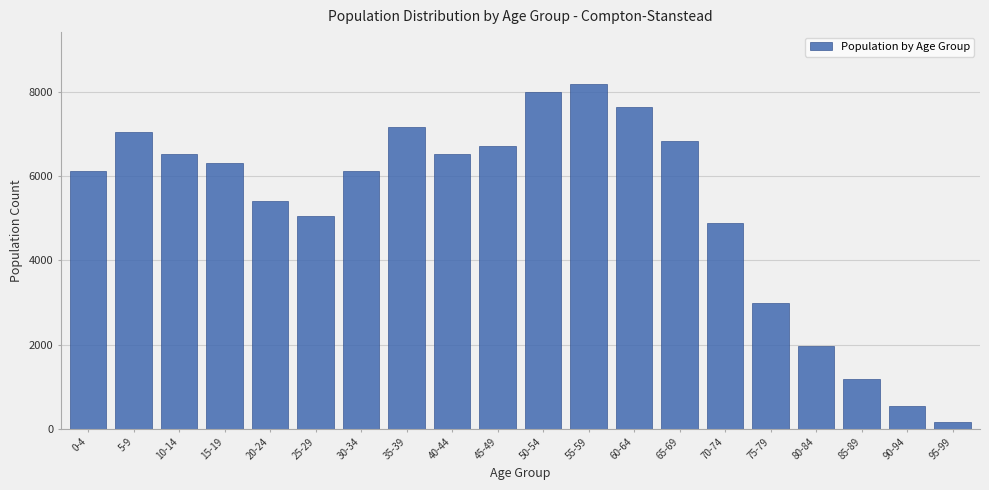

What is the label of the 13th bar from the left?

60-64